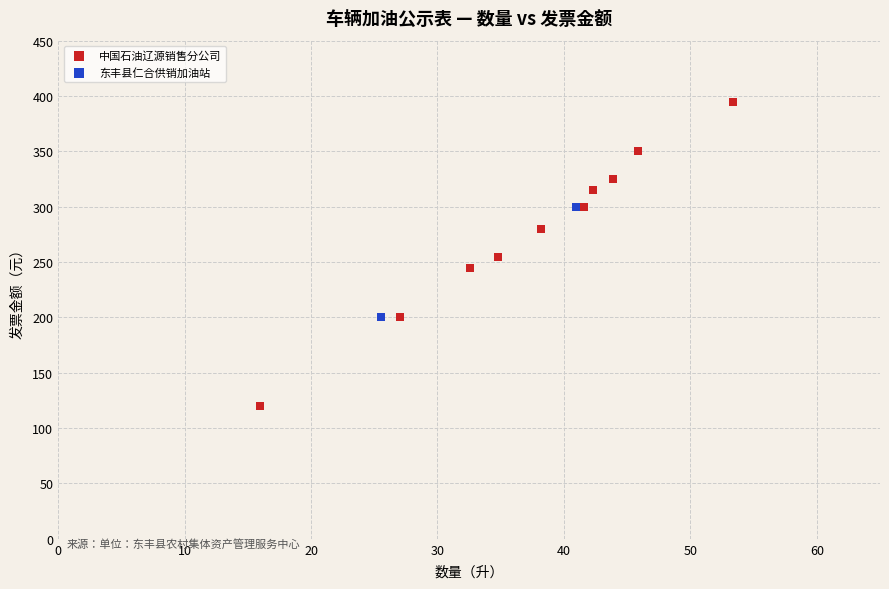

What are all the series names shown in the legend?

中国石油辽源销售分公司, 东丰县仁合供销加油站